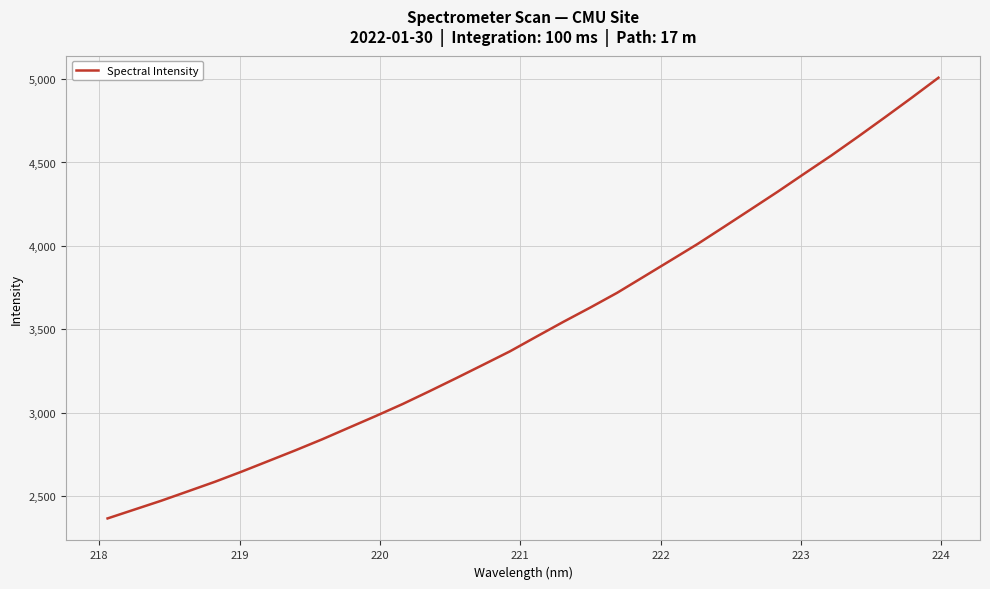

What is the minimum value shown in the chart?

2367.5